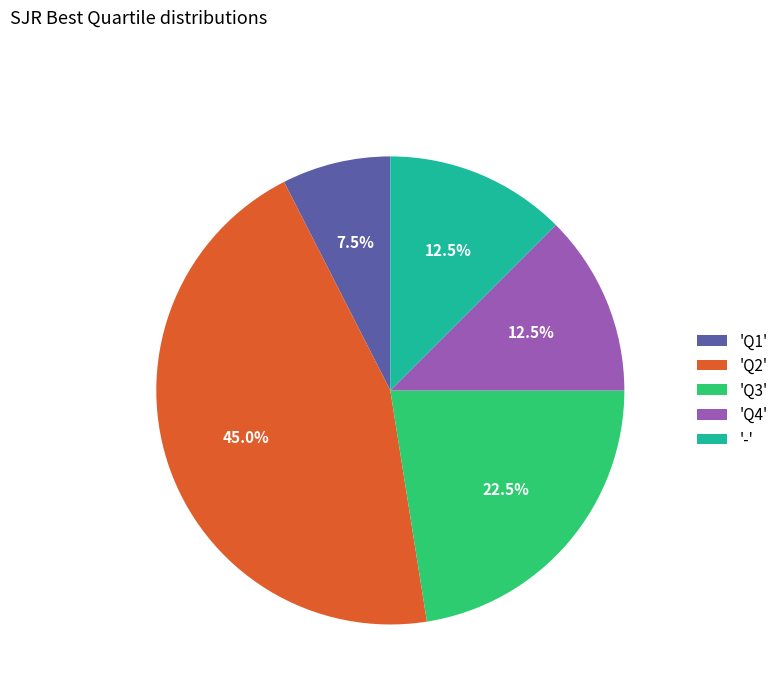

Combined, do 'Q3' and 'Q1' account for over 50%?

No